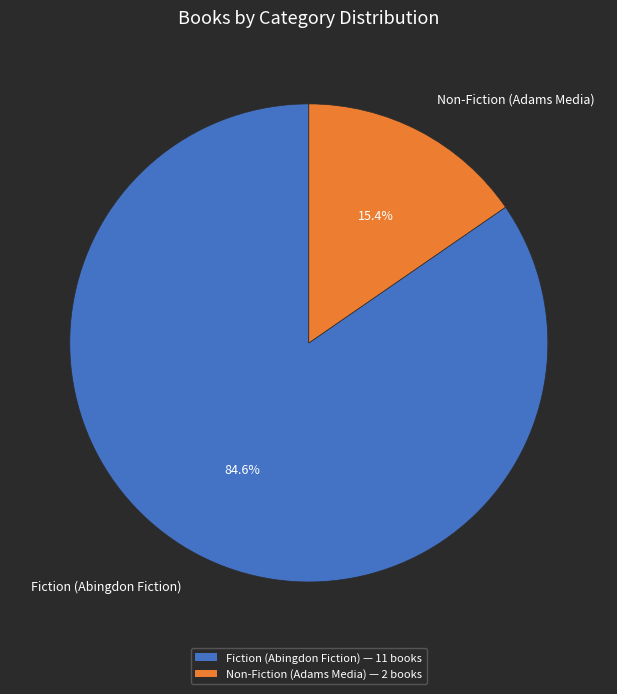

How many slices are in this pie chart?

2